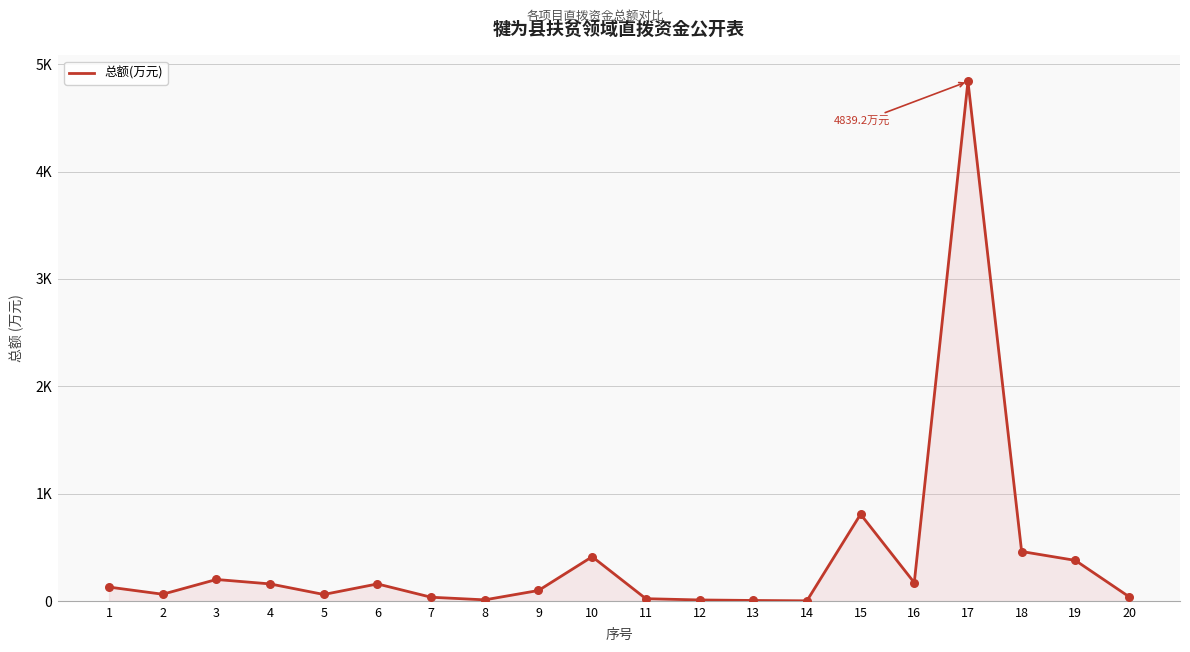

What is the ratio of the value at 20 to the value at 8?

3.5